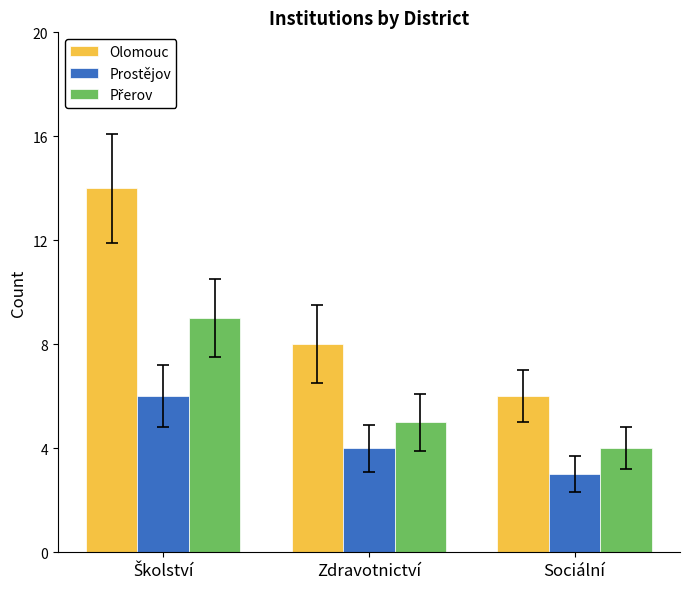

What is the maximum value shown in the chart?

14